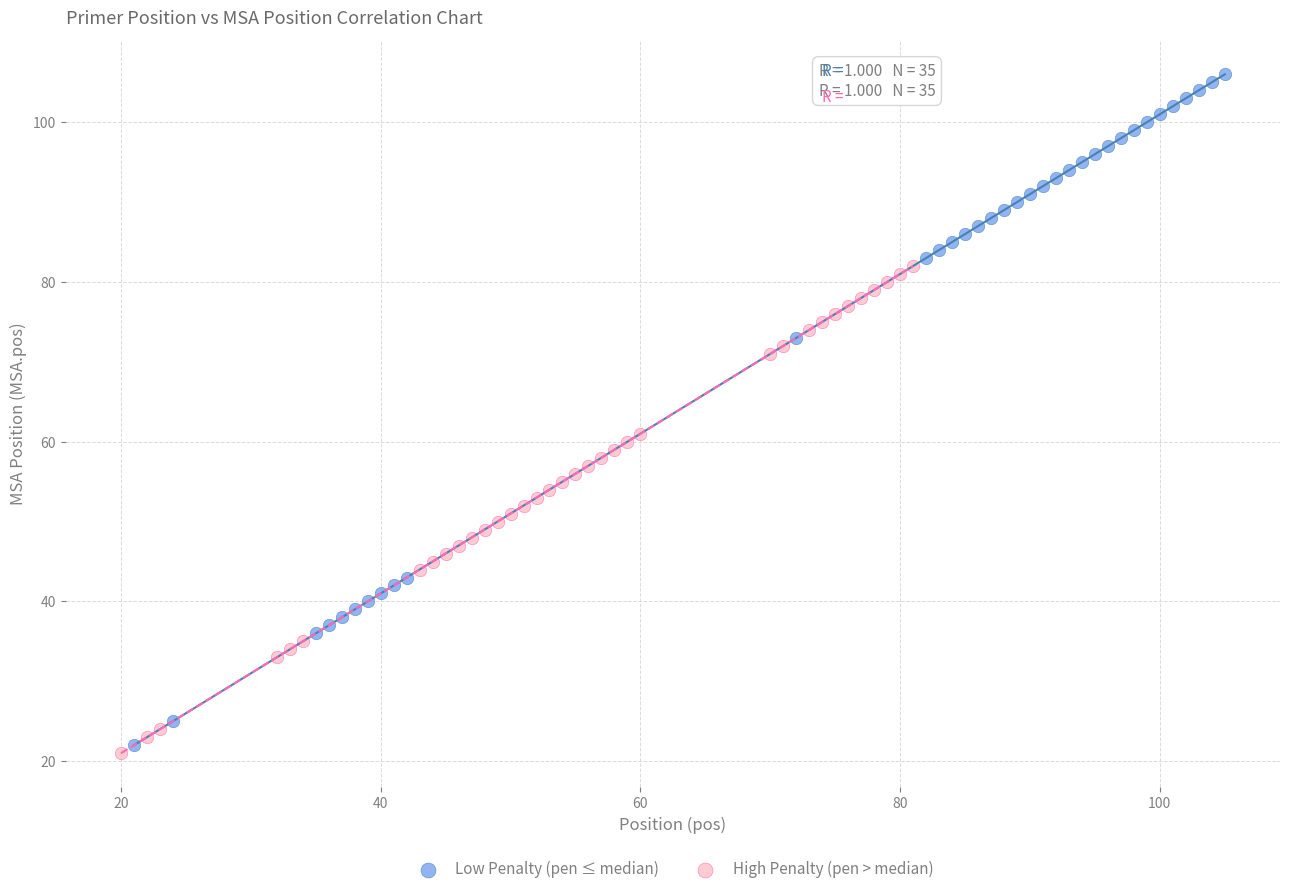

Which series reaches the maximum Y coordinate?

Low Penalty (pen ≤ median)